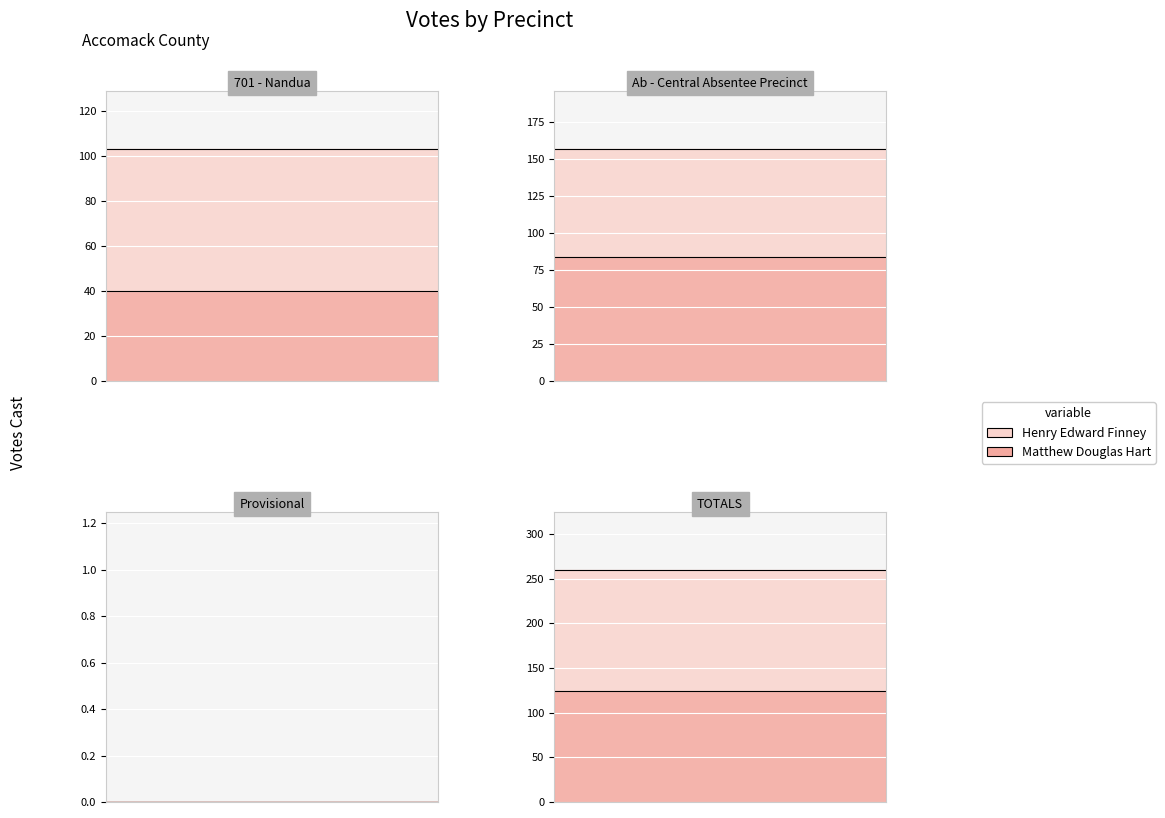

In Matthew Douglas Hart, how many points are lower than both neighbors (excluding endpoints)?

1